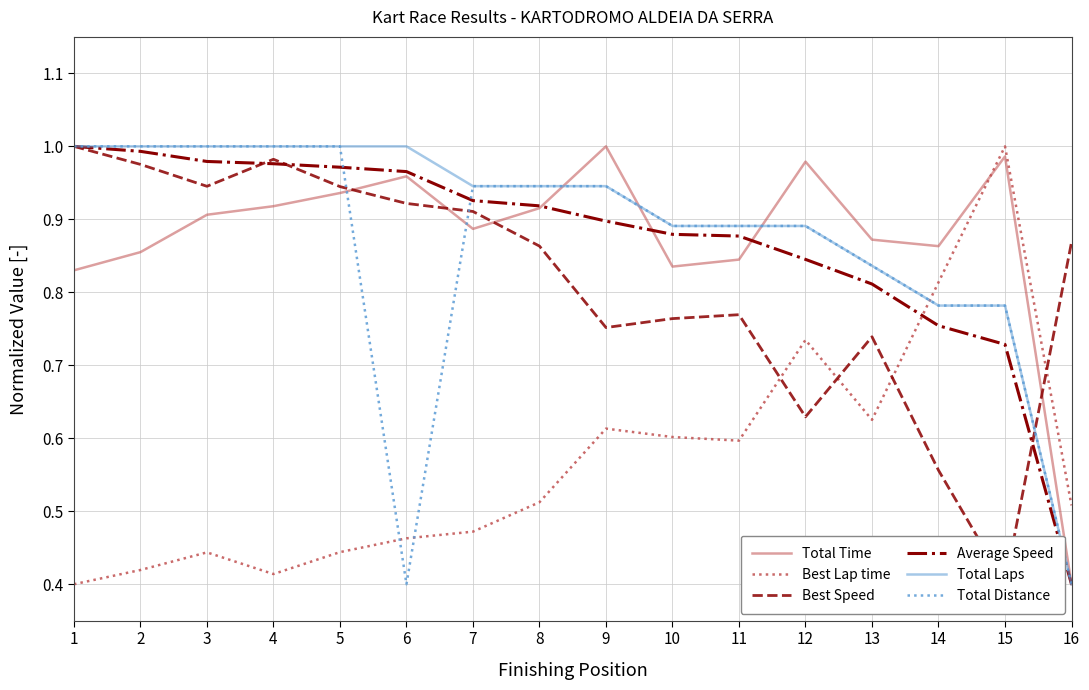

What is the highest value of the Best Speed series?

1.0